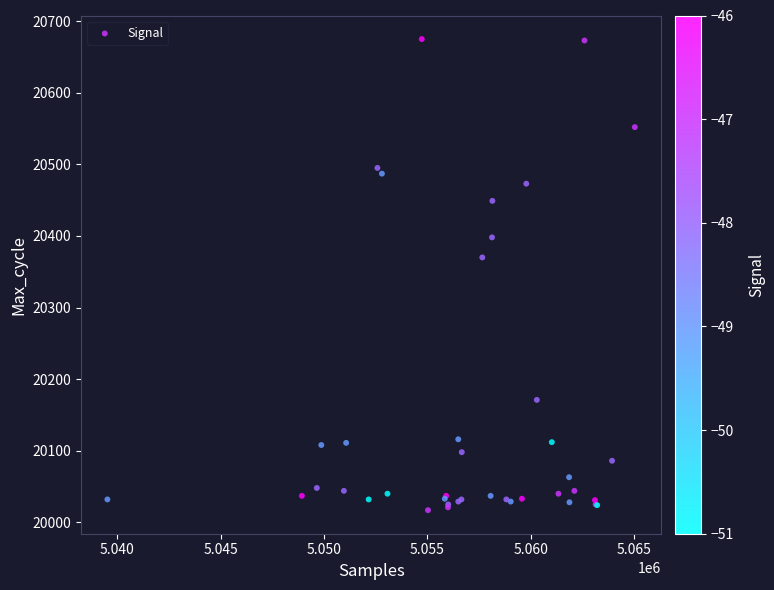

What Y value in the scatter plot is closest to 20346?

20370